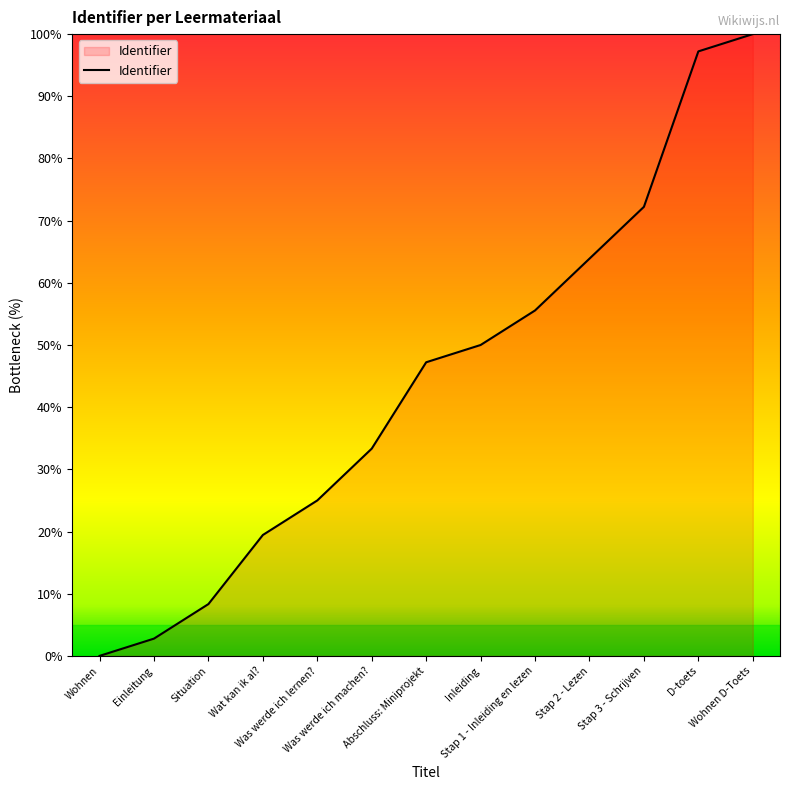

What is the maximum value shown in the chart?

100.0